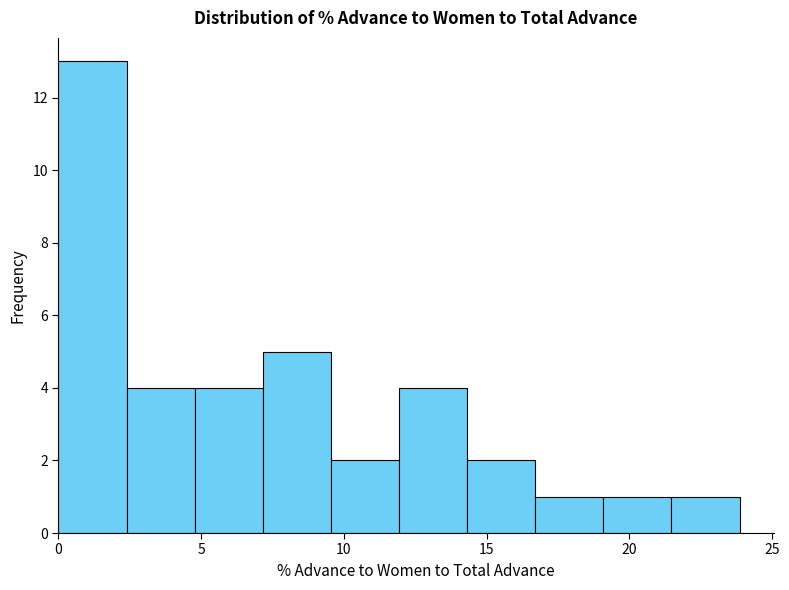

How tall is the bar that spans 14.5 to 16.5 on the x-axis? Neither the bar edges nor the heights are printed on the chart, so give them approximately, as read against the axes.

2